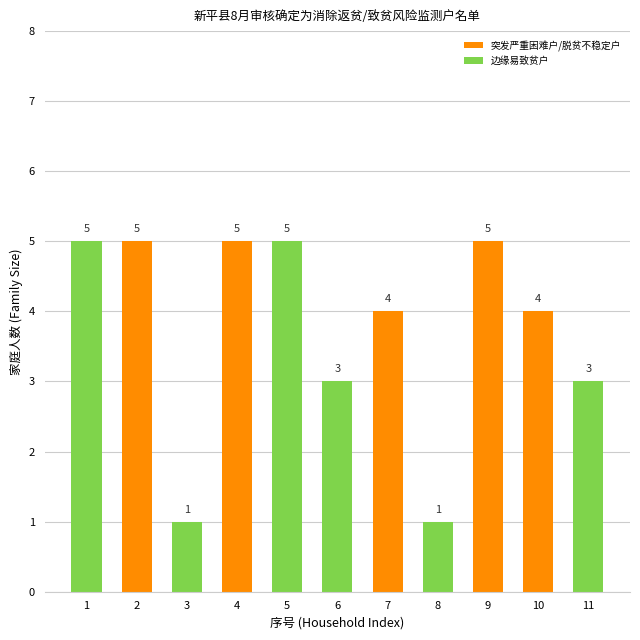

What is the value of the 6th bar from the left?

3